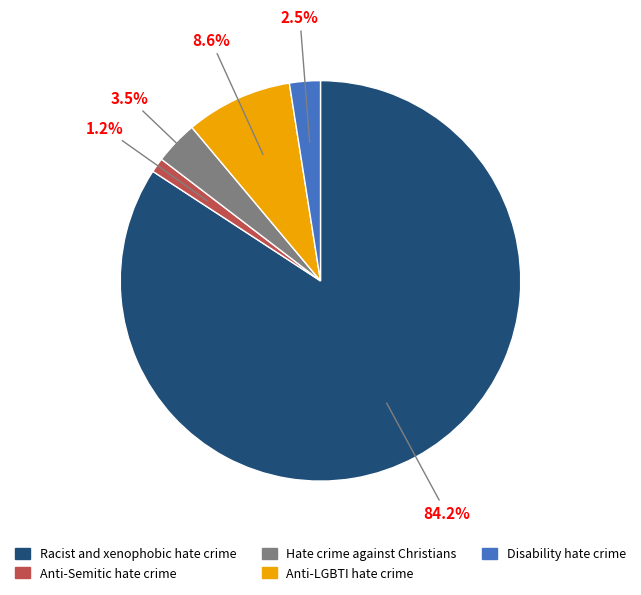

Between Anti-Semitic hate crime and Anti-LGBTI hate crime, which is larger?

Anti-LGBTI hate crime